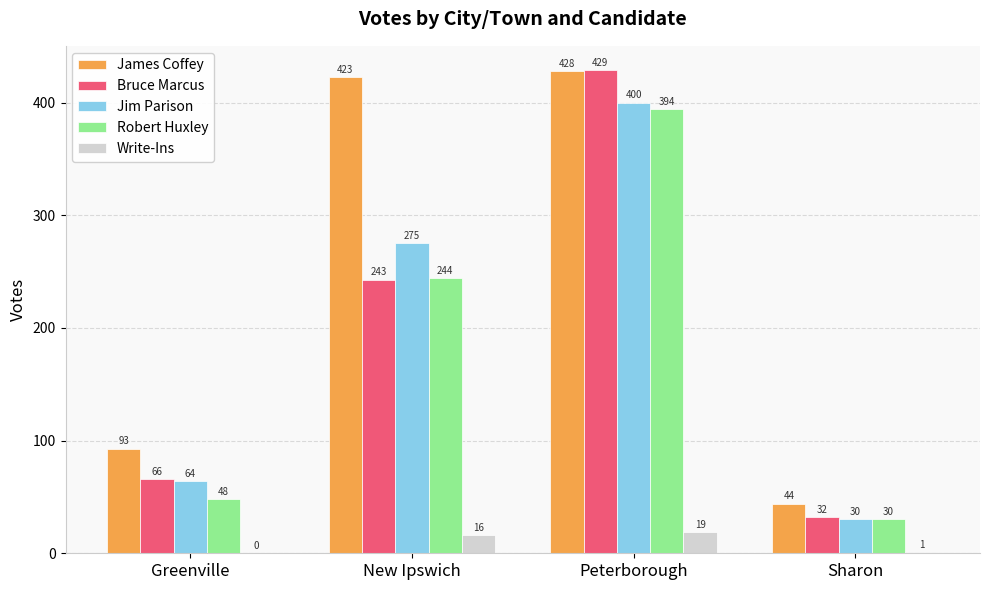

What is the spread (max minus min) of values at Sharon?

43